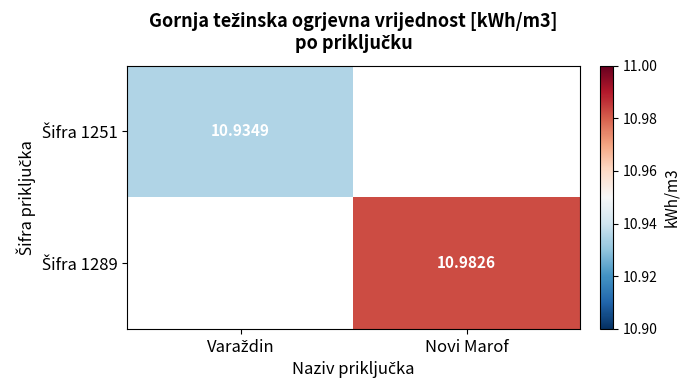

Which category has the highest value across all series?

Novi Marof